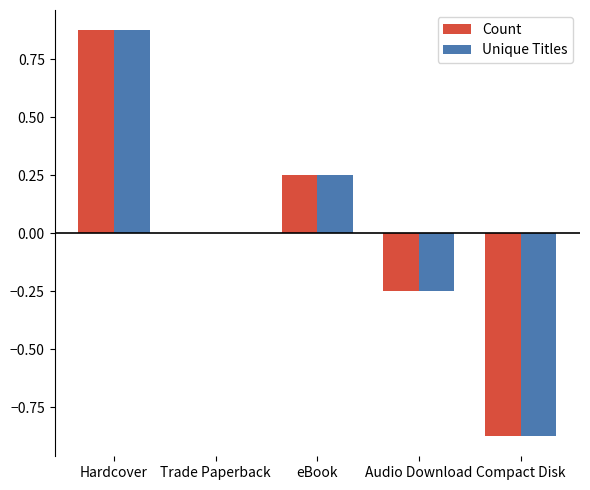

At which label does Unique Titles reach its peak?

Hardcover